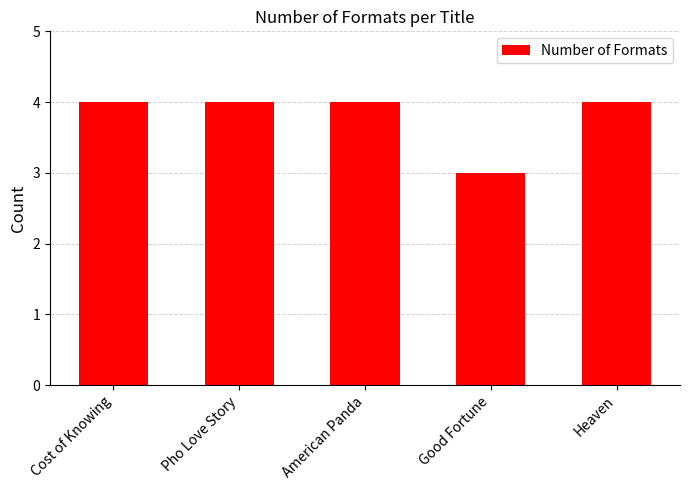

What is the ratio of the value at Cost of Knowing to the value at American Panda?

1.0